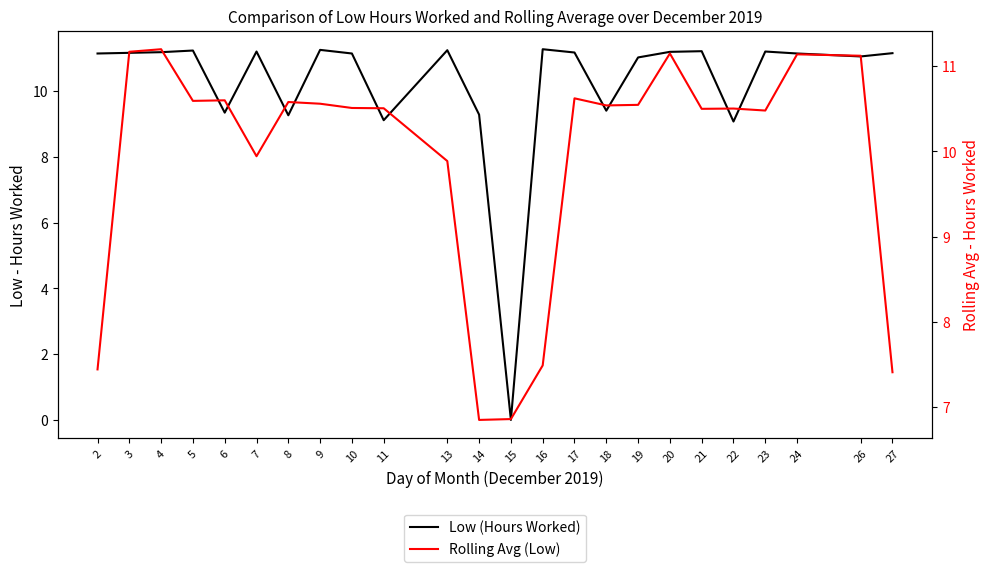

Which series ends up on top after the final intersection of Low (Hours Worked) and Rolling Avg (Low)?

Low (Hours Worked)